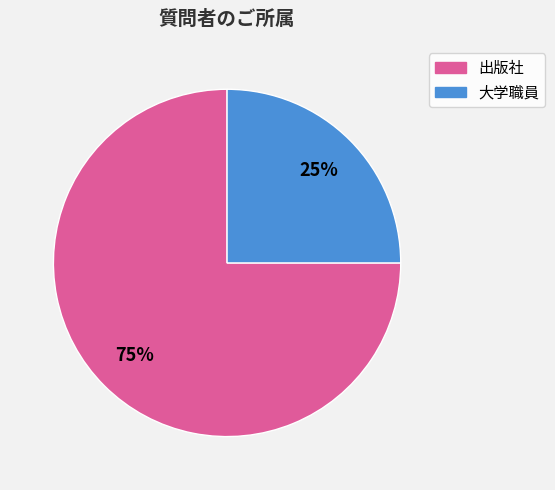

To the nearest percent, what is the difference between the 大学職員 and 出版社 slice percentages?

50%